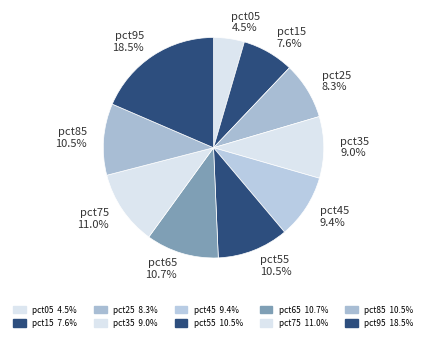

How many slices are in this pie chart?

10